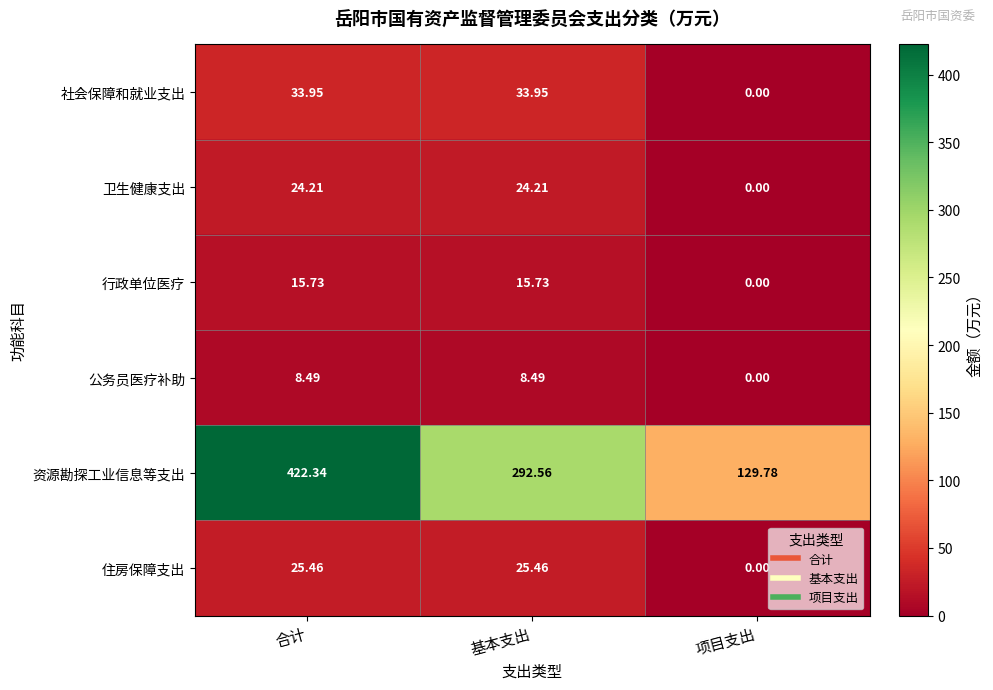

What is the total value across all series at 项目支出?

129.8